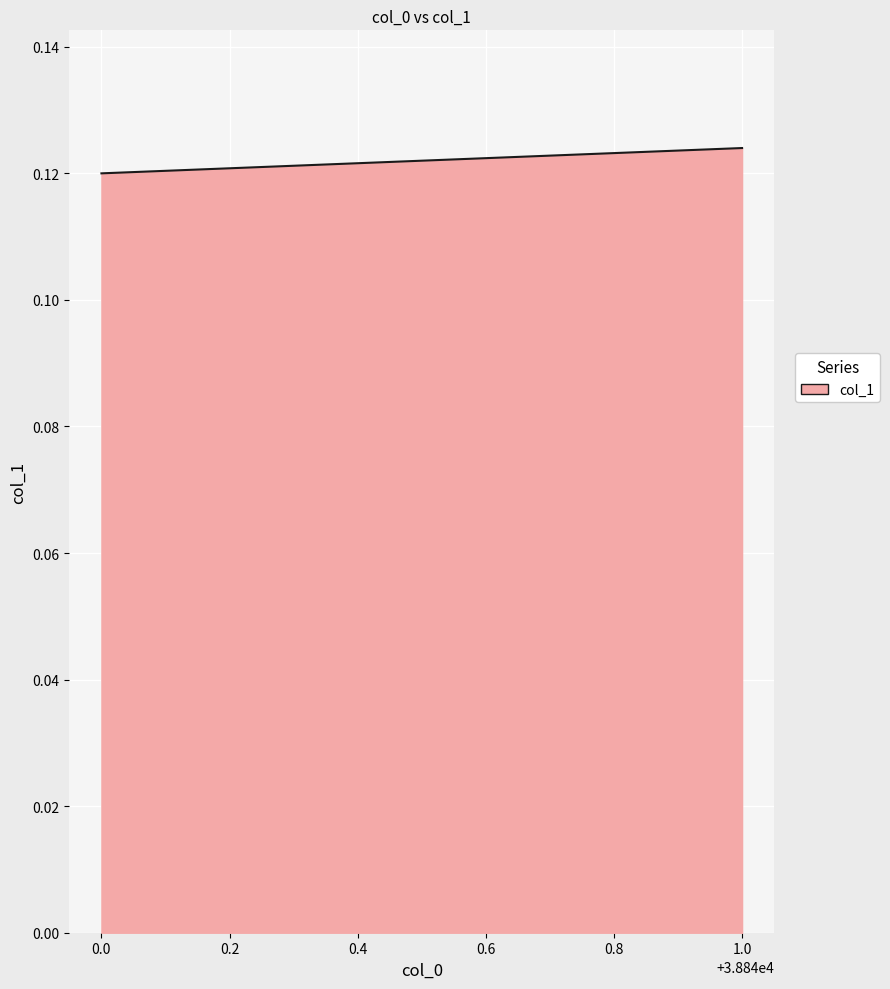

At which category does the chart reach its peak across all series?

38841